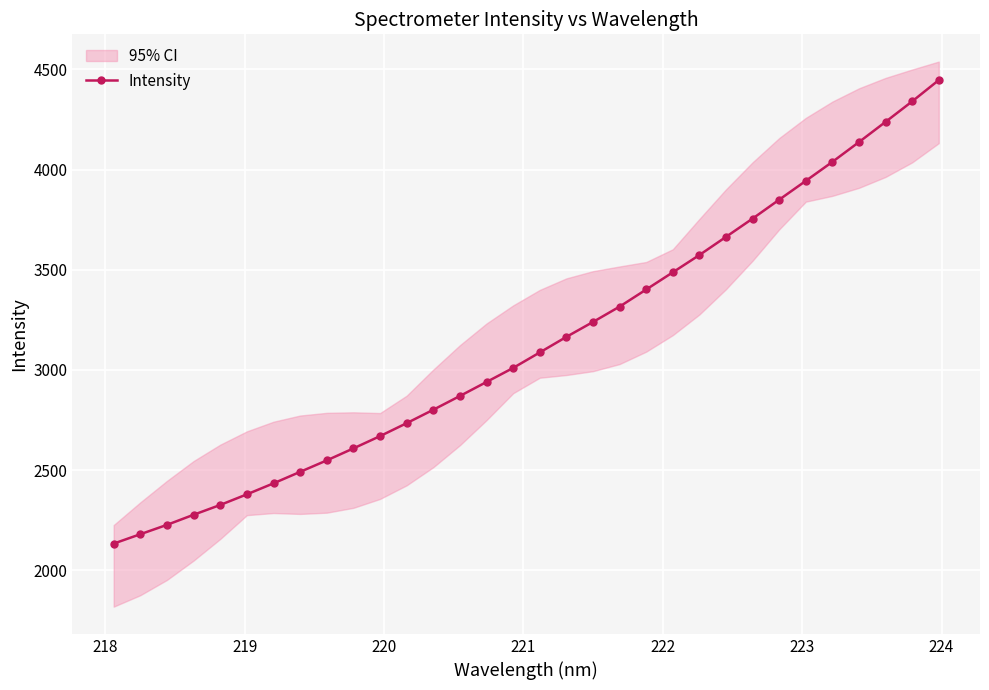

What is the value of the Intensity point at the 6th from the left?

2379.7